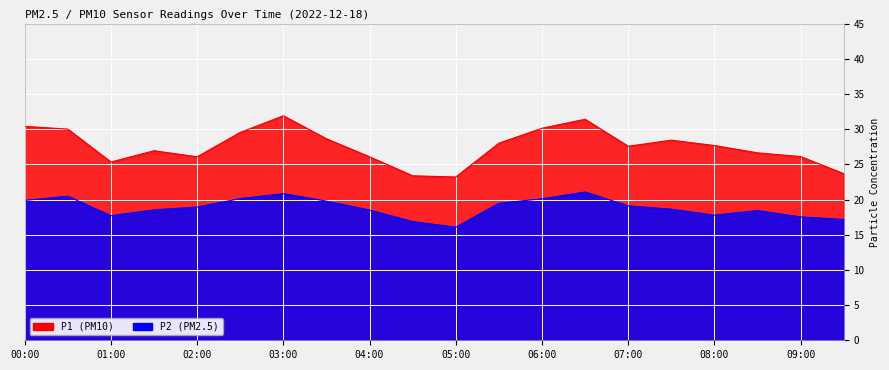

Reading left to right, transcribe all the data shown in this chart.

P1: 30.4	30.0	25.3	26.9	26.1	29.5	31.9	28.6	26.1	23.4	23.2	28.0	30.1	31.4	27.6	28.4	27.7	26.6	26.1	23.7
P2: 19.9	20.5	17.7	18.5	18.9	20.1	20.8	19.8	18.5	16.9	16.1	19.5	20.1	21.1	19.1	18.6	17.8	18.4	17.5	17.2